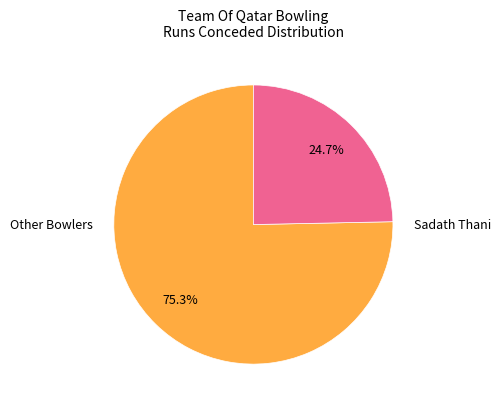

Does any single category account for the majority?

Yes